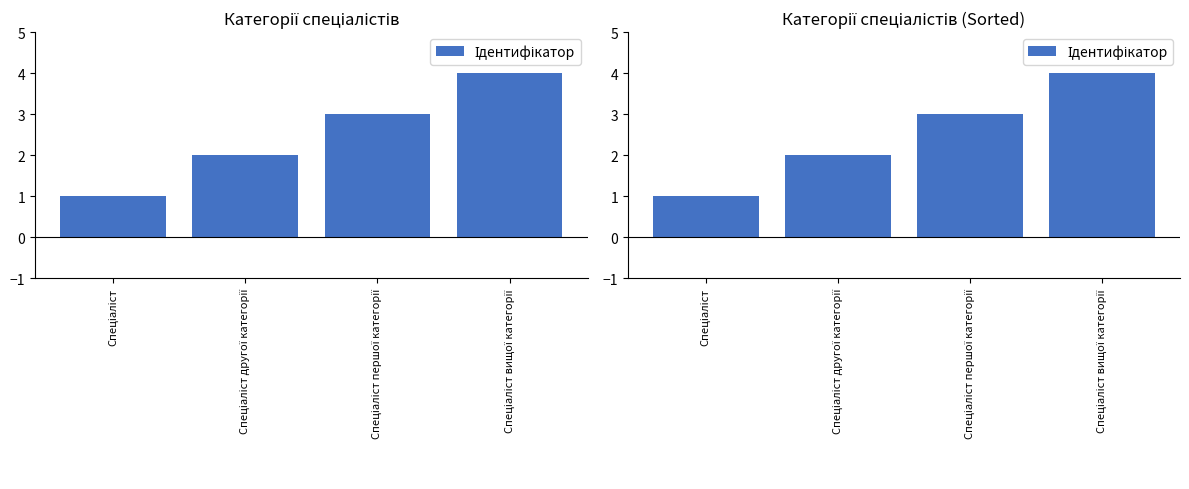

What is the minimum value shown in the chart?

1